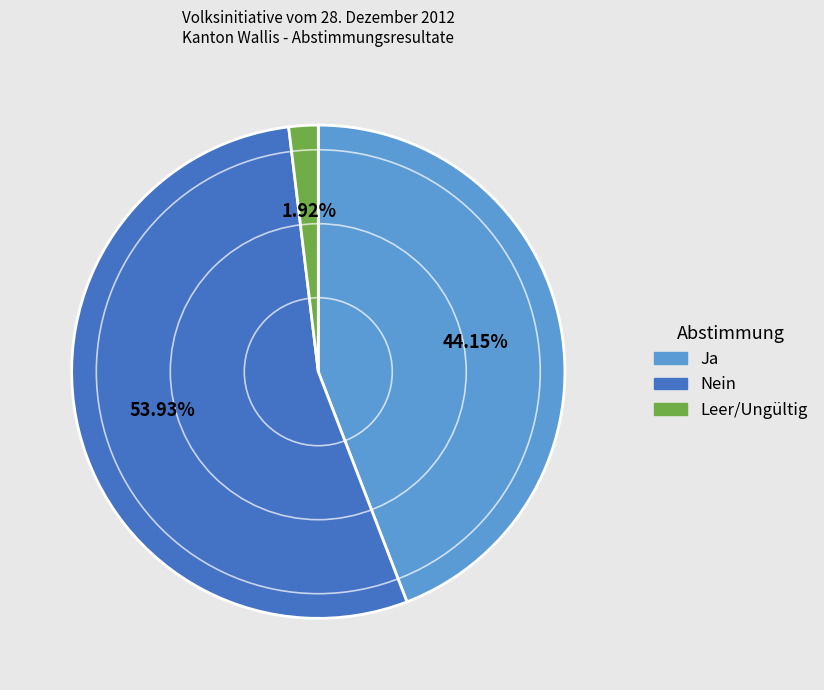

Which slice is the largest?

Nein